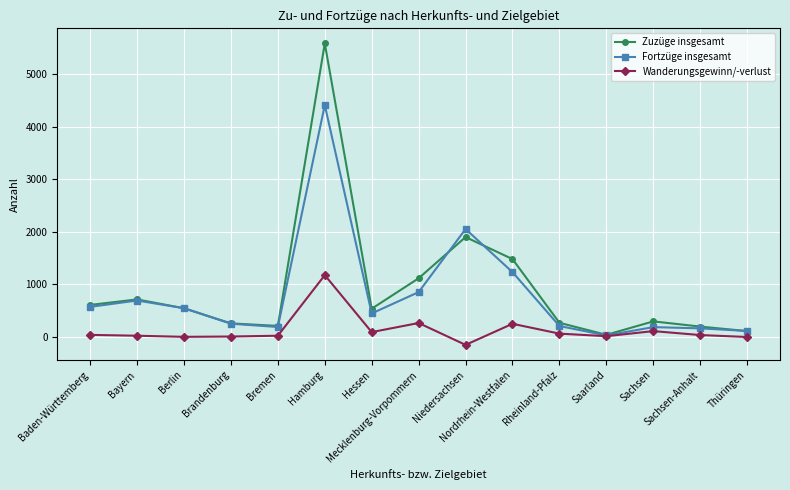

List the series in order of their peak value, lowest first.

Wanderungsgewinn/-verlust, Fortzüge insgesamt, Zuzüge insgesamt